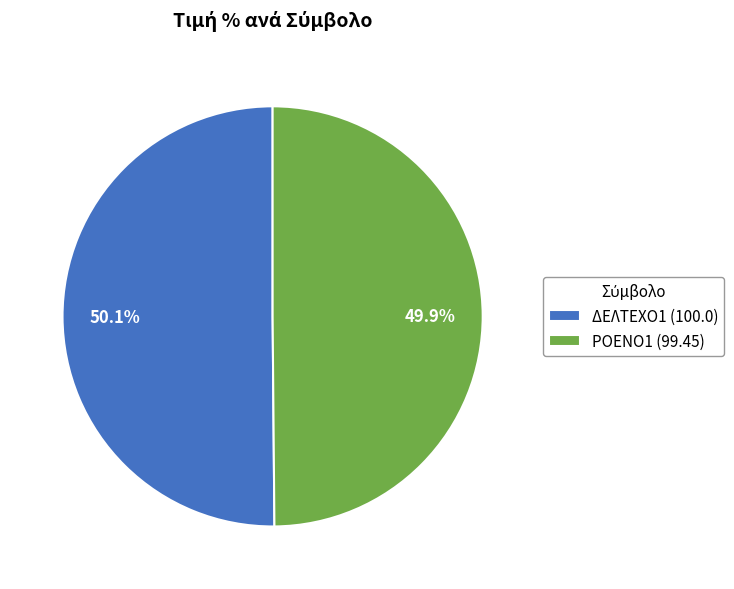

True or false: ΡΟΕΝΟ1 accounts for 62% of the total.

False